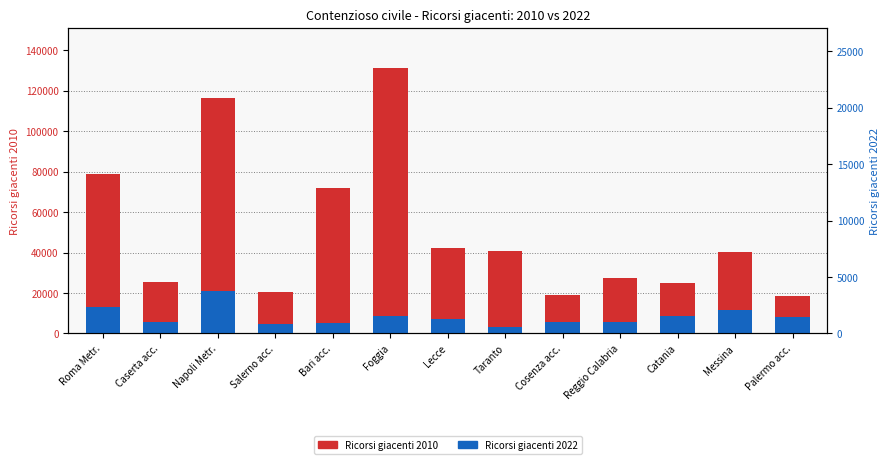

List the series in order of their overall mean, lowest first.

Ricorsi giacenti 2022, Ricorsi giacenti 2010